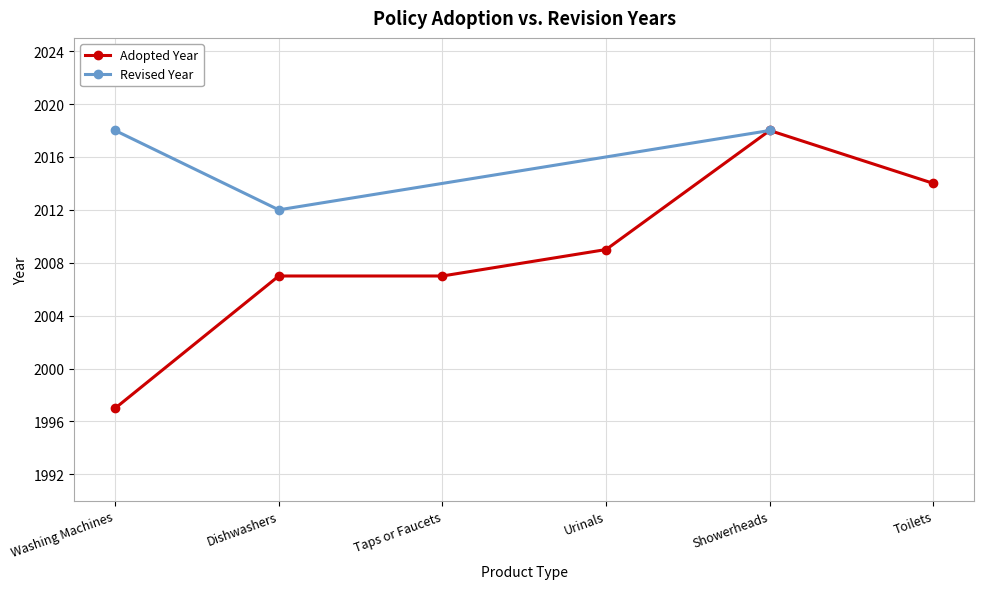

What is the approximate value at Showerheads, to the nearest 5?

2020